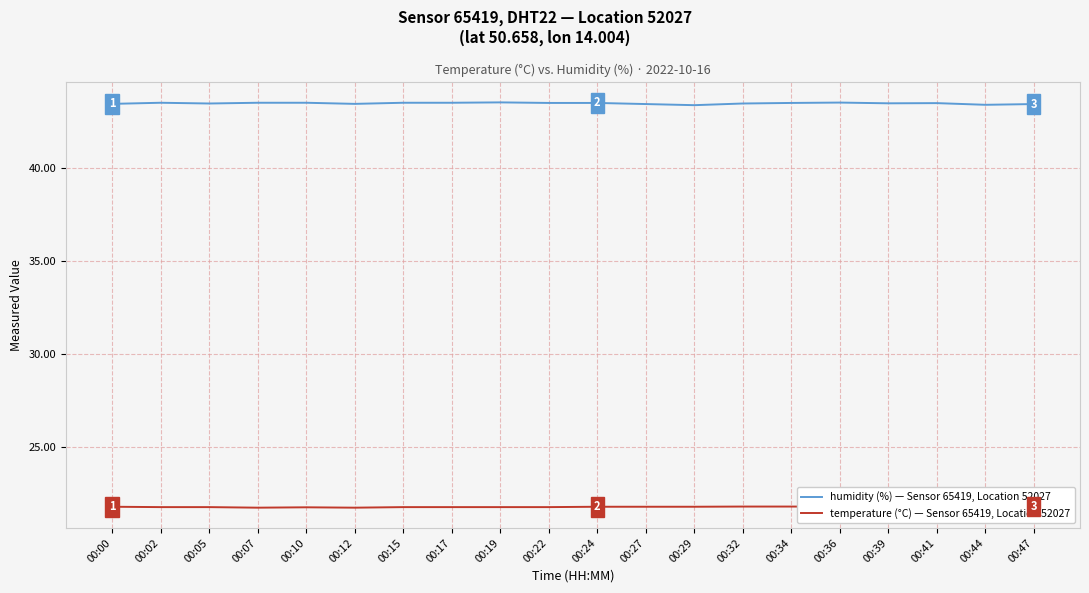

Which series has the widest spread of values?

humidity (%) — Sensor 65419, Location 52027